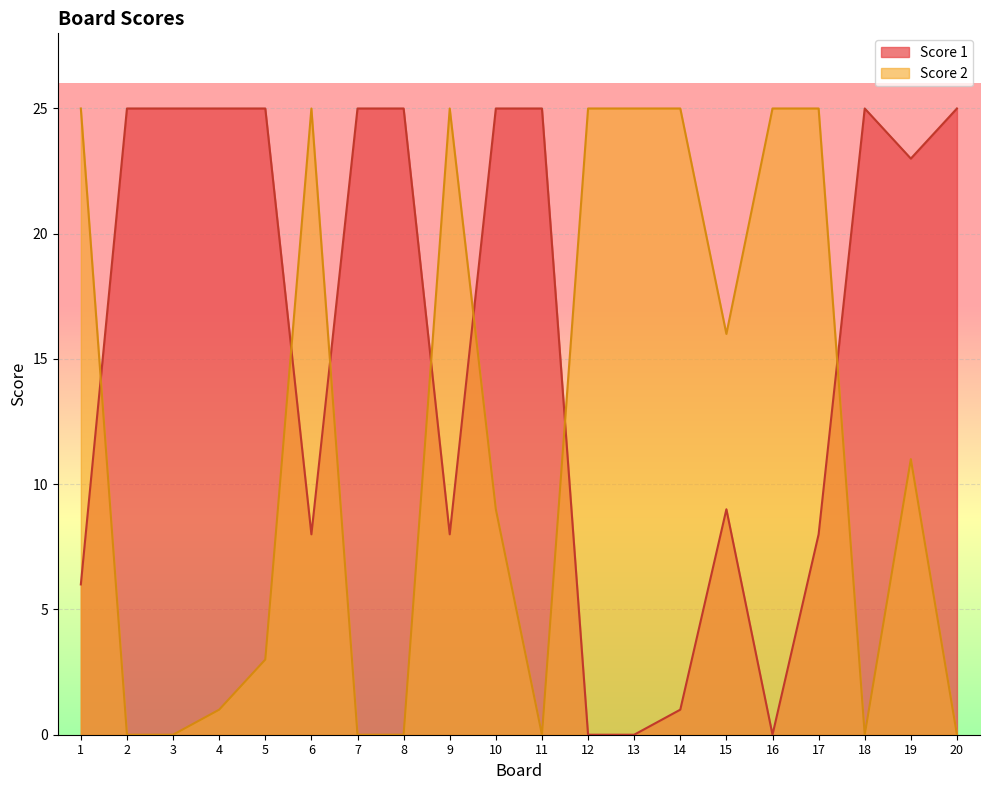

True or false: Score 1 has a value of 23 at 19.

True